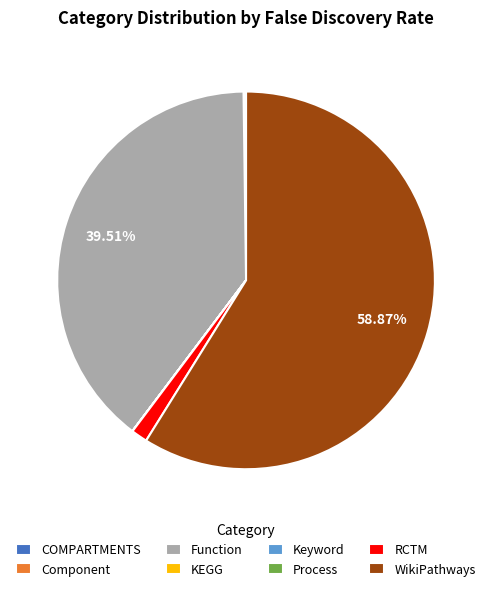

Does any single category account for the majority?

Yes